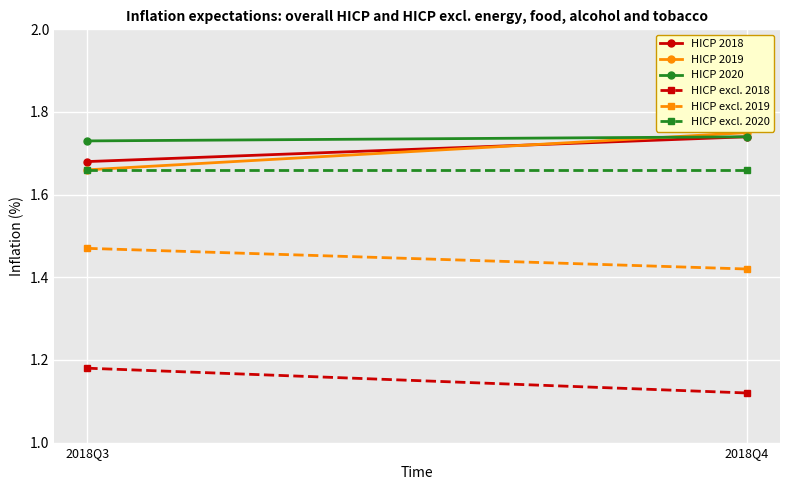

At which label does HICP excl. 2019 reach its minimum?

2018Q4